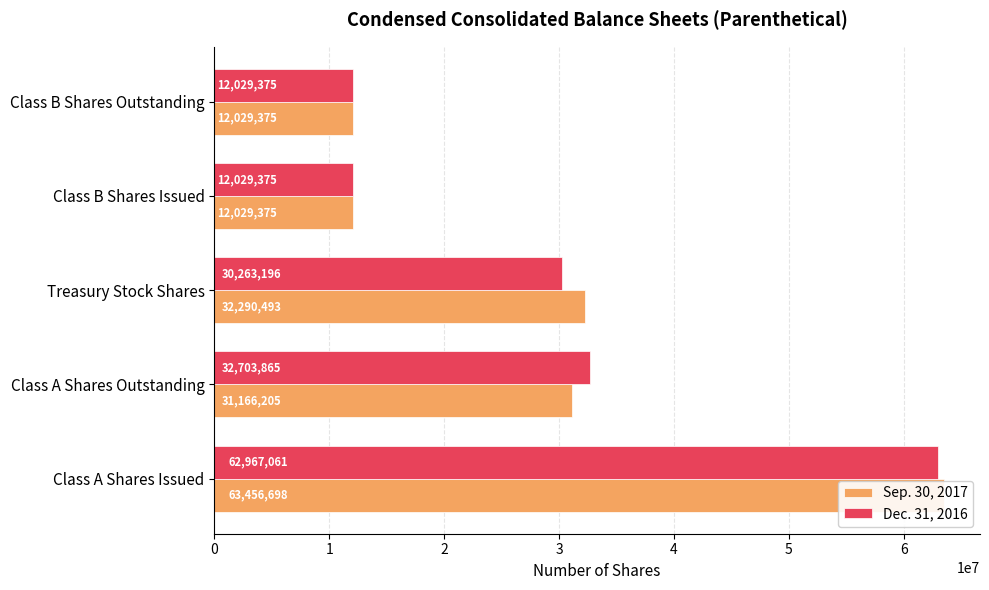

What is the difference between the maximum and second lowest values in the Sep. 30, 2017 series?

51427323